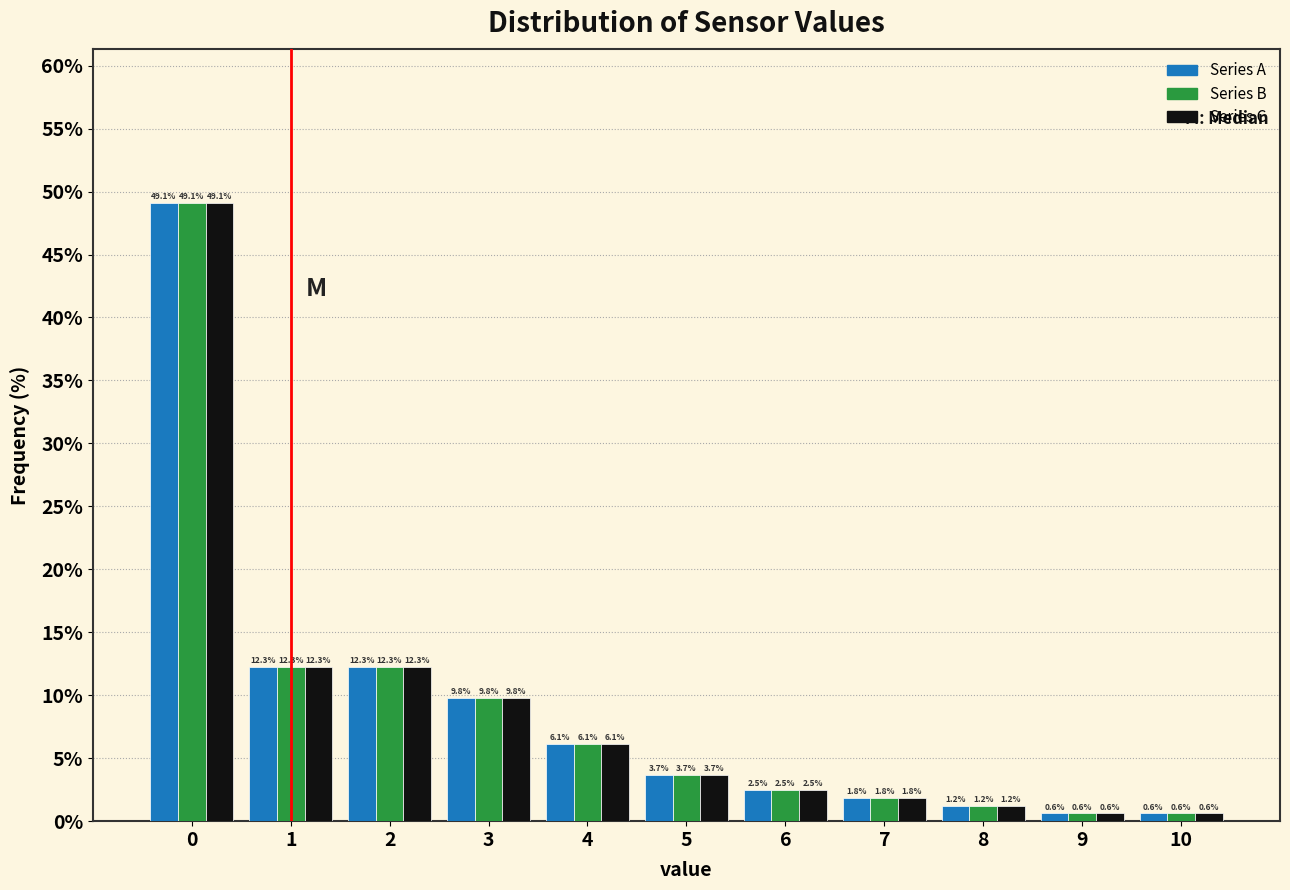

In the Series B series, which range on the x-axis has the tallest bar?

-0.5 to 0.5